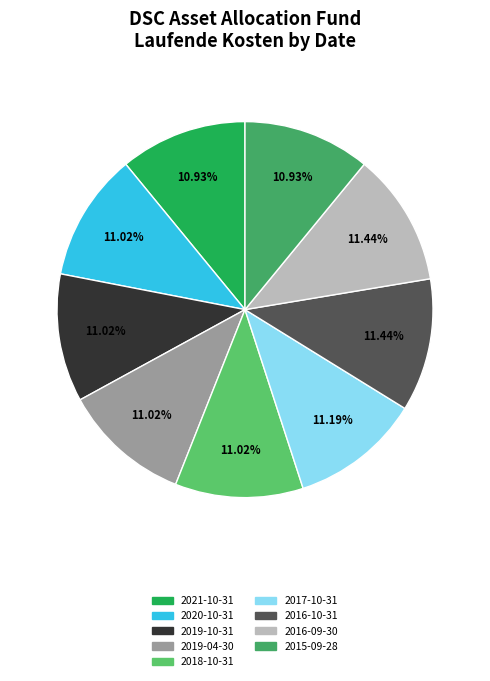

Is it true that 2015-09-28 is 5% of the pie?

False